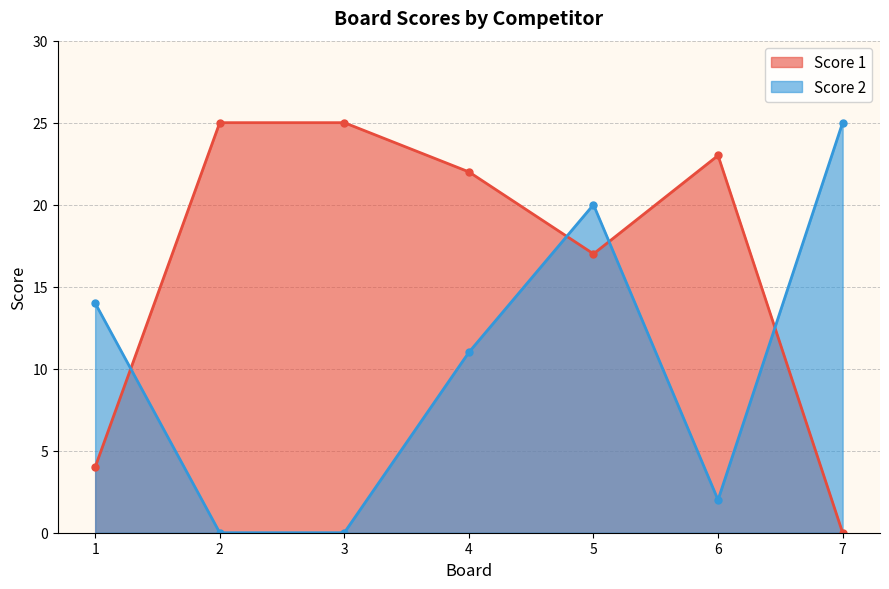

At how many categories does at least one series exceed 2?

7